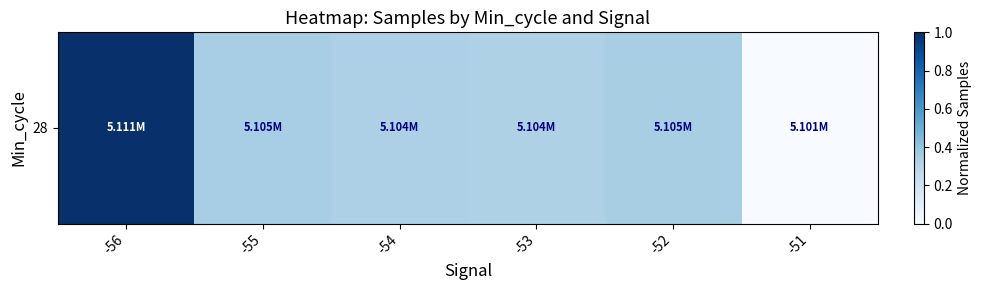

How many values are between 0 and 1?

6